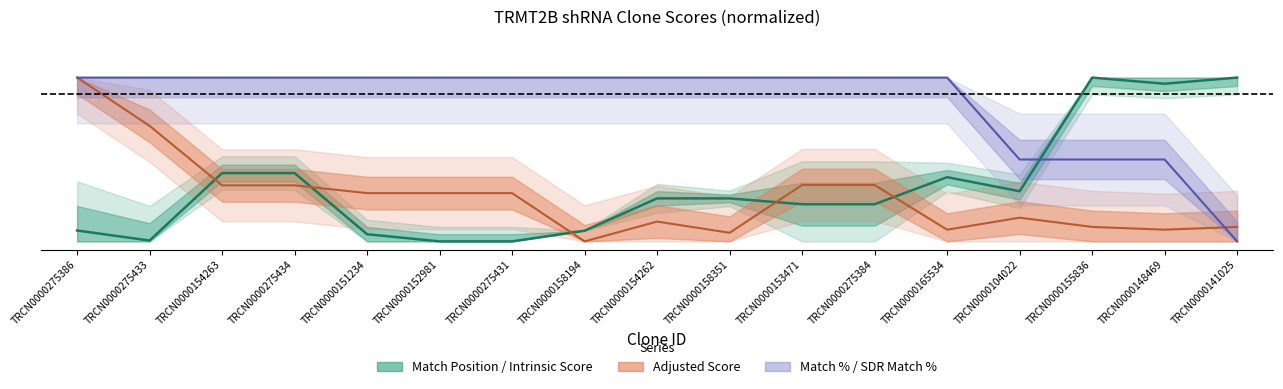

What is the approximate value of Match Position at TRCN0000165534?

0.4